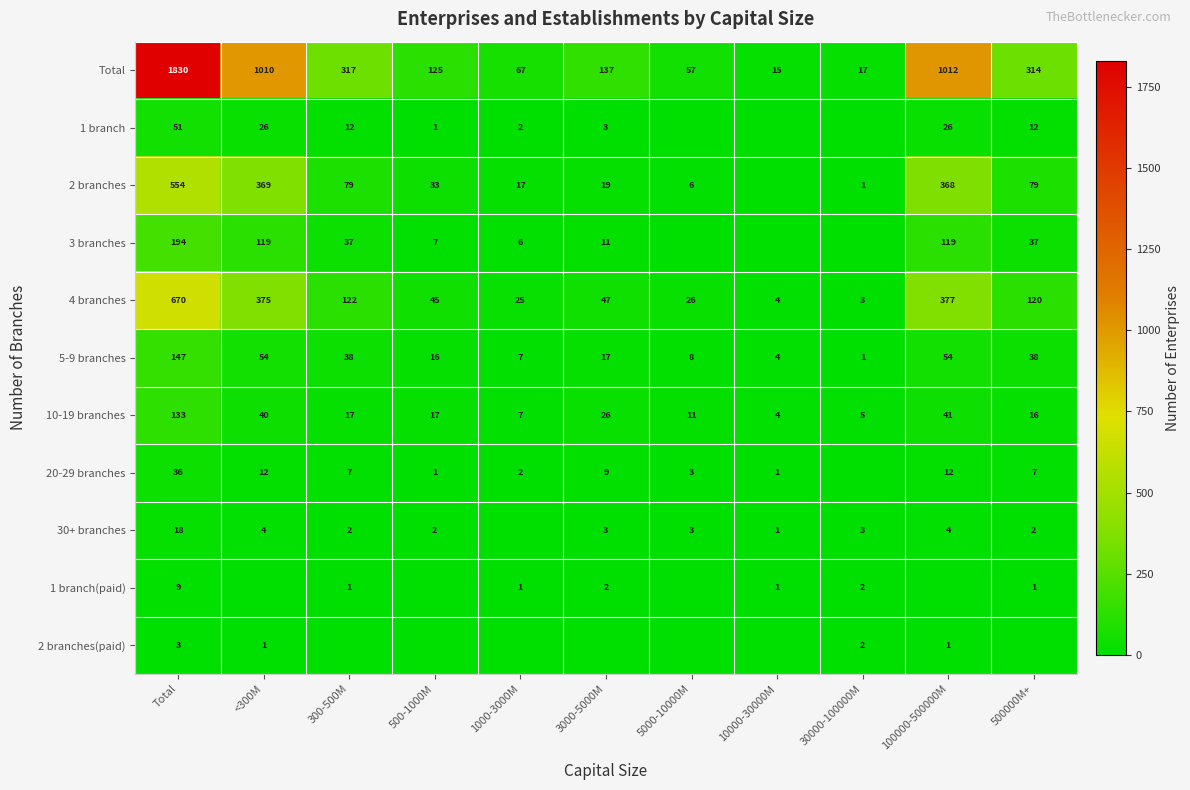

True or false: 10-19 branches has a value of 6 at 5000-10000M.

False